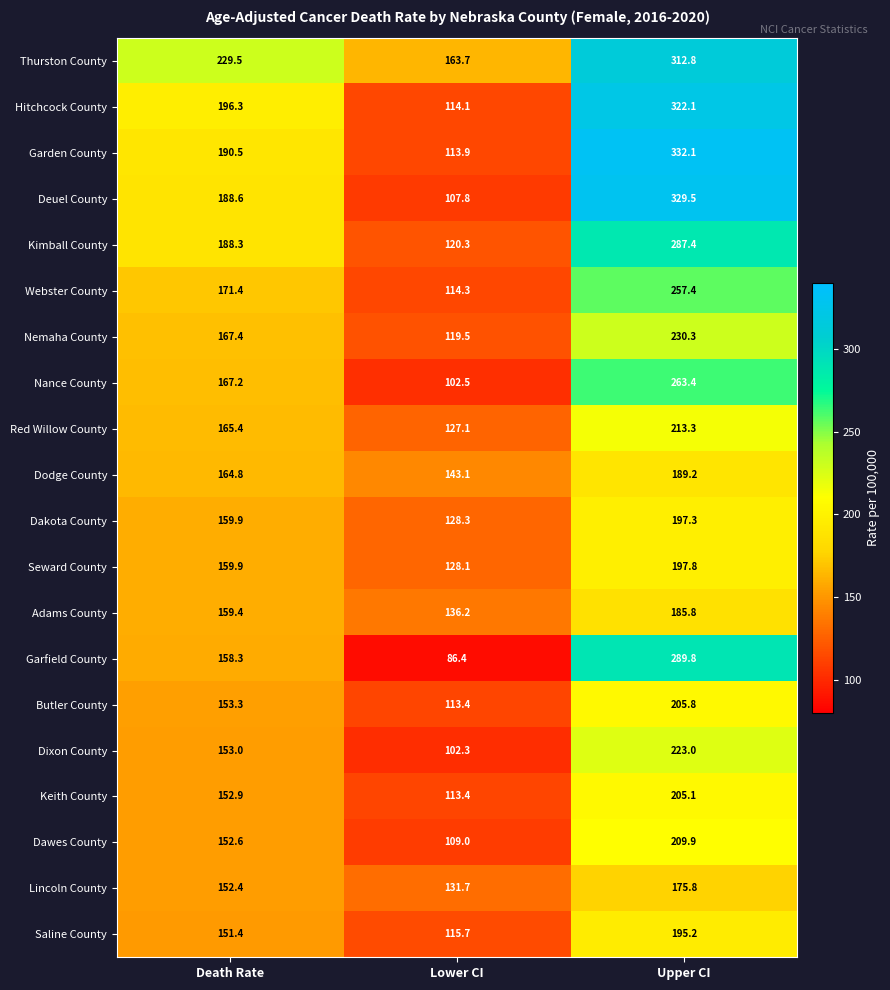

Which series has the widest spread of values?

Deuel County